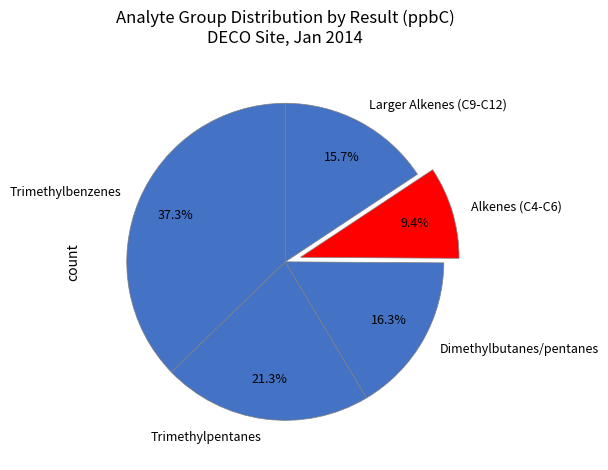

How many slices are in this pie chart?

5